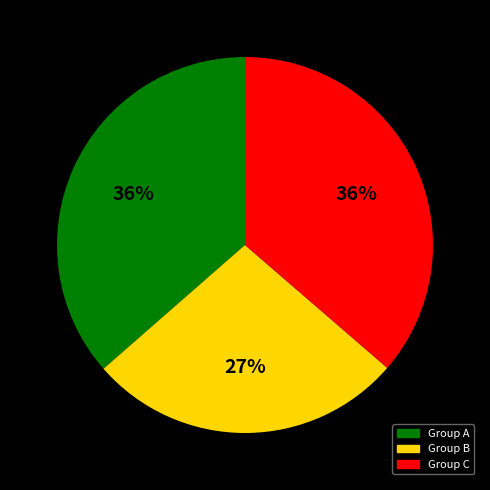

Does any single category account for the majority?

No